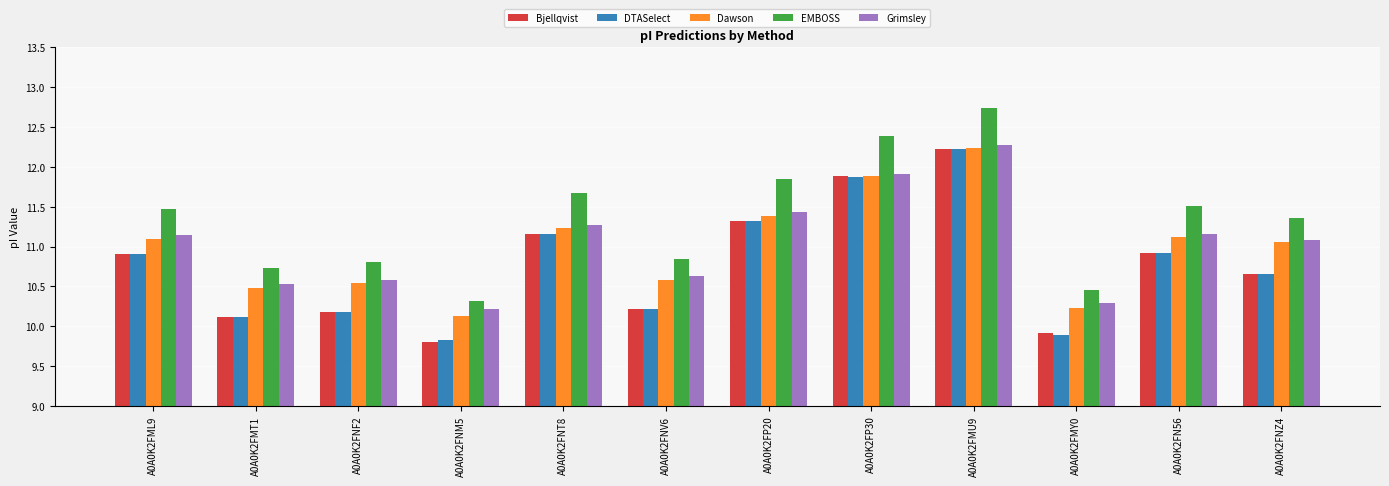

What is the spread (max minus min) of values at A0A0K2FML9?

0.6